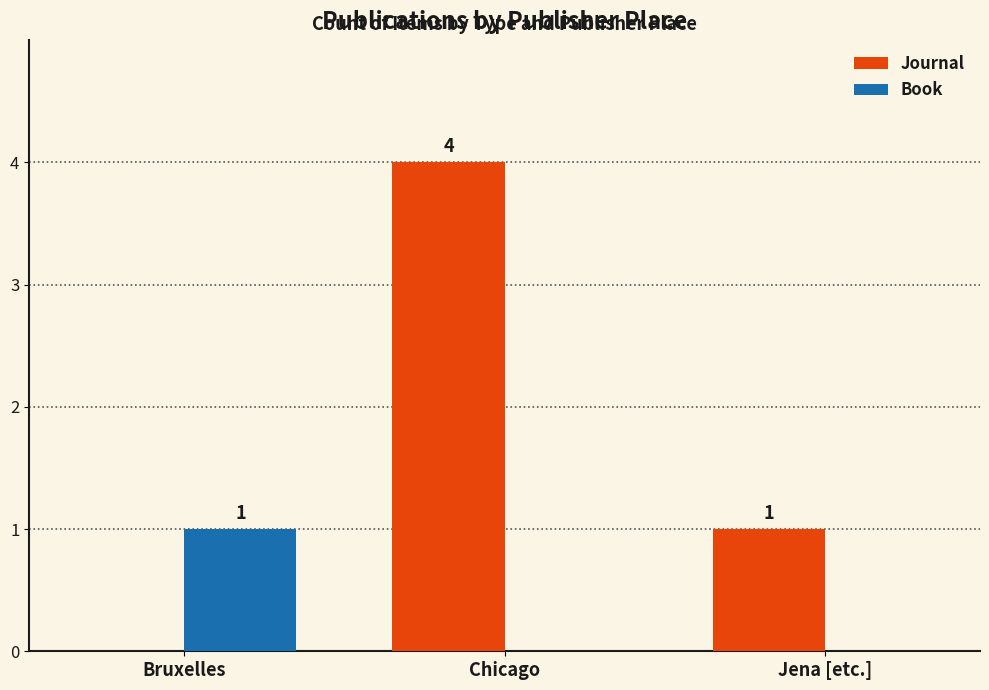

How many Book values are between 0 and 1?

3